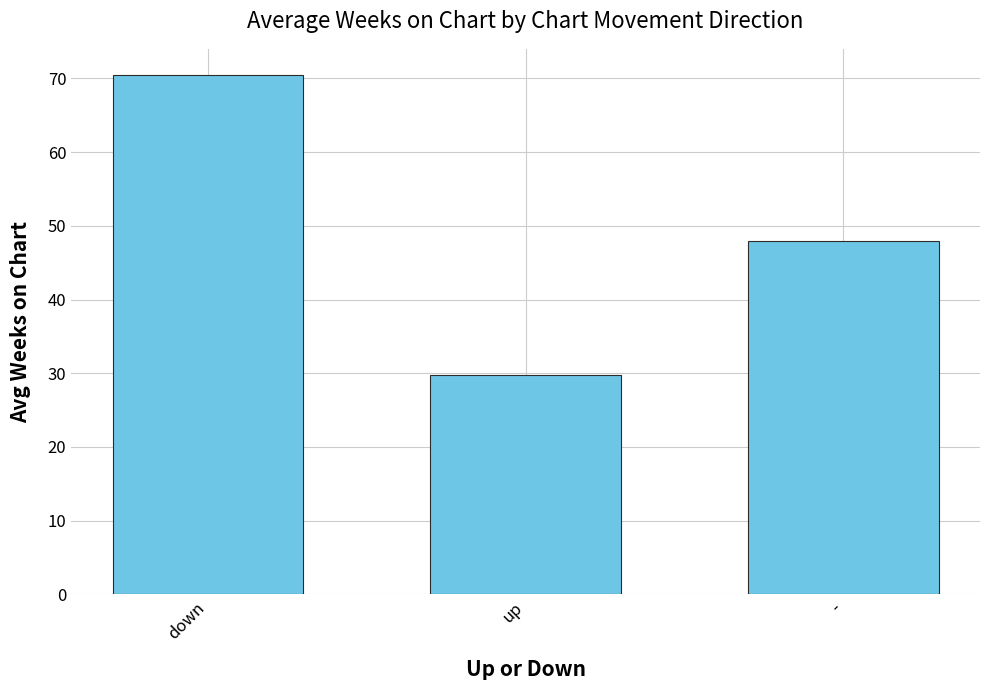

What is the maximum value shown in the chart?

70.5